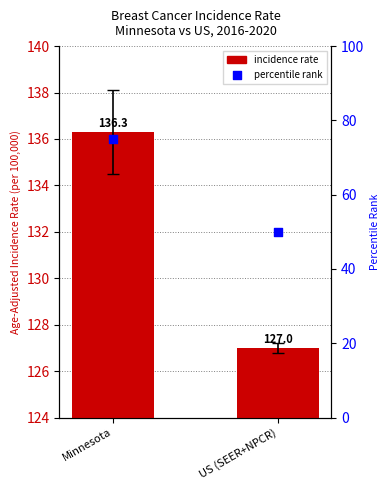

What is the change in value from Minnesota to US (SEER+NPCR)?

-9.3